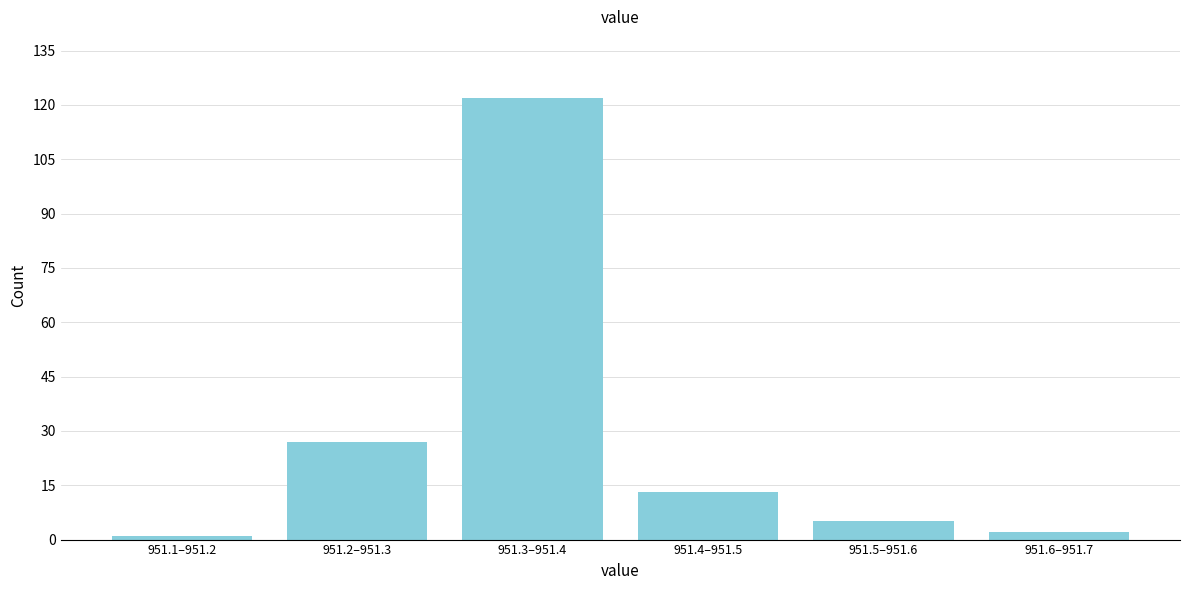

Reading left to right, transcribe all the data shown in this chart.

951.1–951.2=1	951.2–951.3=27	951.3–951.4=122	951.4–951.5=13	951.5–951.6=5	951.6–951.7=2